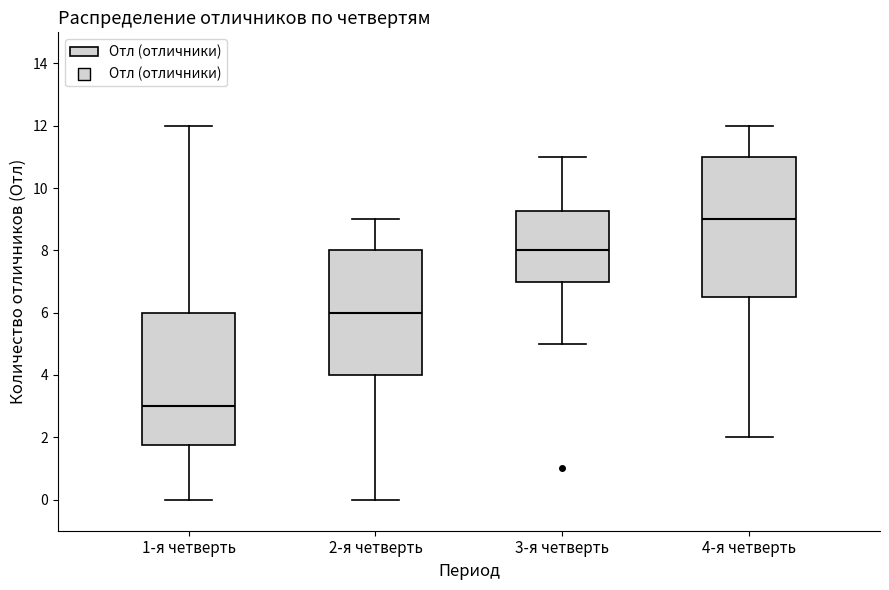

Which box has the highest median line?

4-я четверть